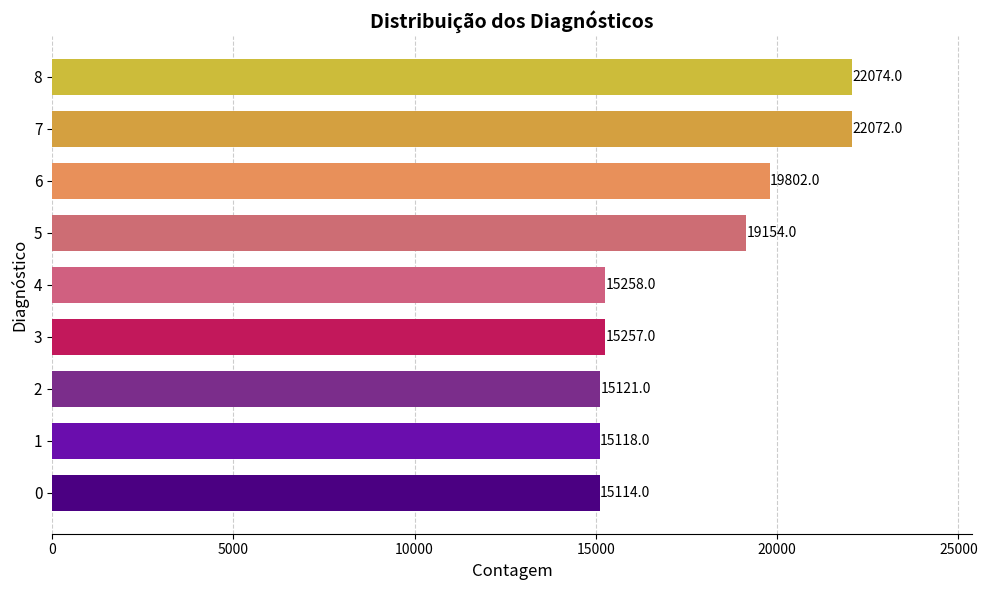

Where is the data nearest to the value 18594?

5